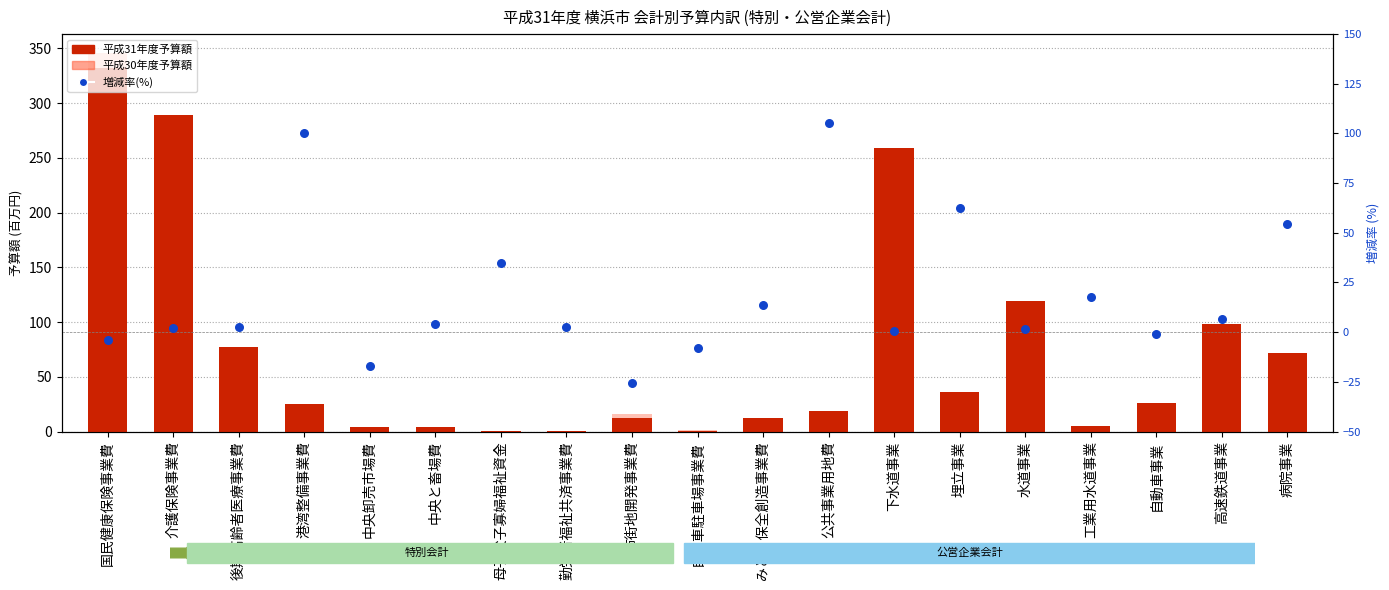

Which series has the largest Y range (max minus min)?

平成30年度予算額